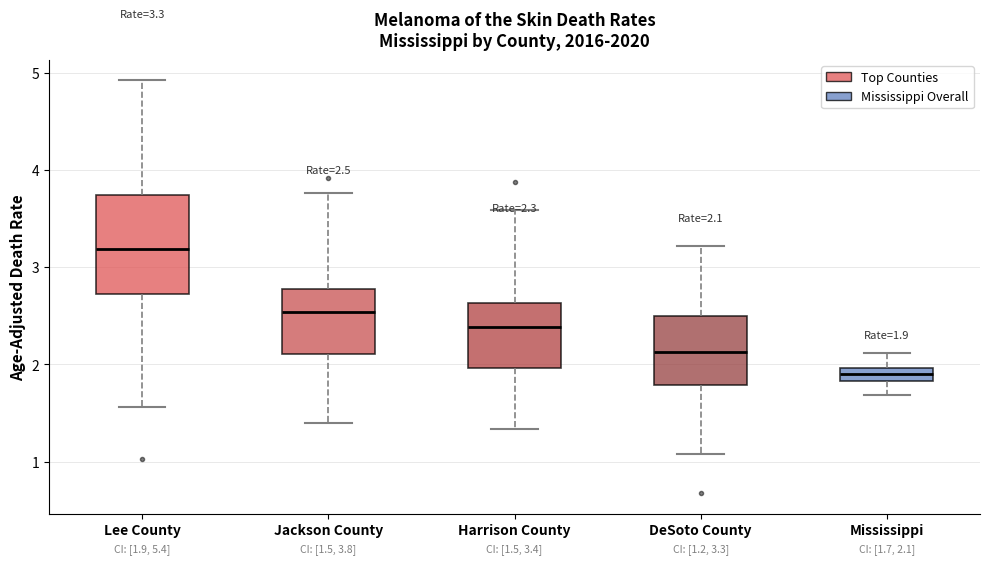

Which box is the tallest, from its lower edge to its upper edge?

Lee County